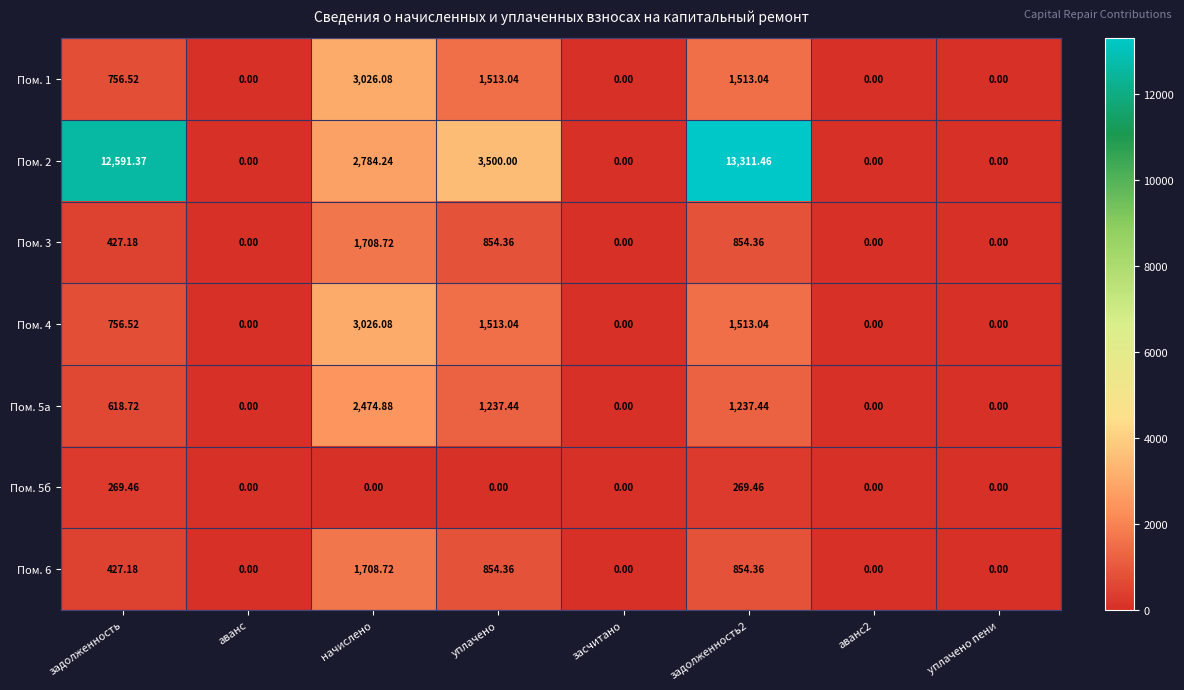

Where does the Пом. 1 series first go above 756?

задолженность